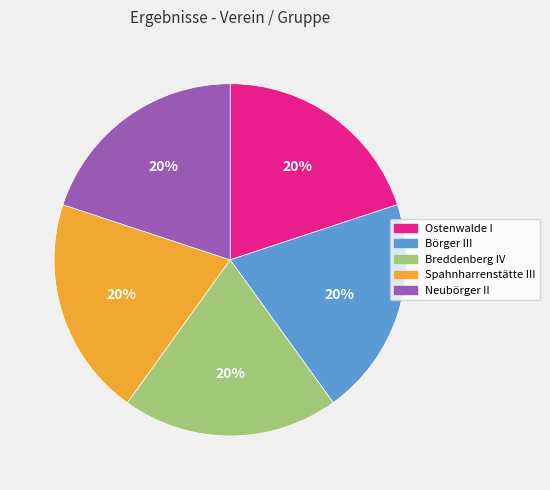

To the nearest percent, what is the combined percentage of Ostenwalde I and Börger III?

40%